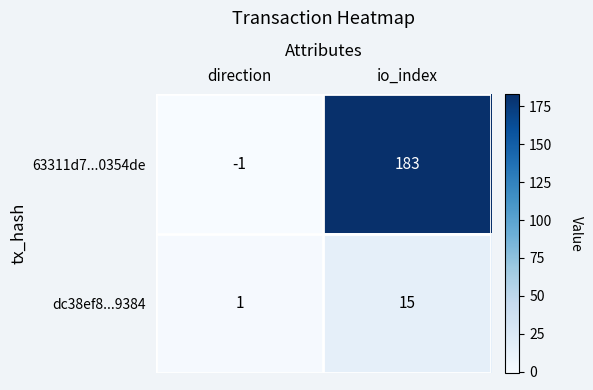

What is the greatest value displayed?

183